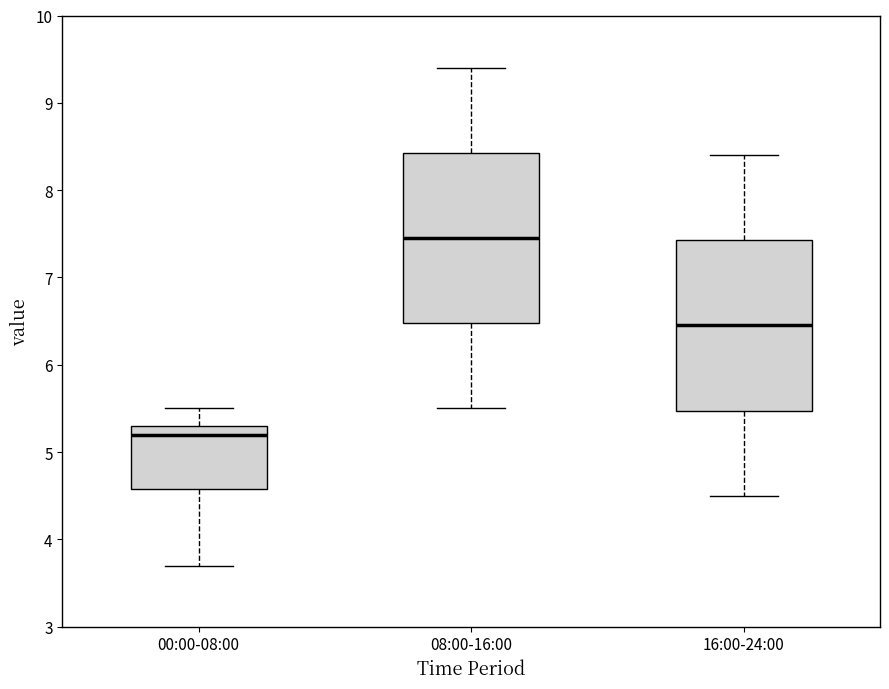

Reading left to right, transcribe this box plot: for each box, give where its median line is, the range the box spans, and where its two whiskers end, as read against the y-axis. The values are not printed on the chart, so give them approximately, as read against the axis.

00:00-08:00: median 5.2, box 4.6 to 5.3, whiskers 3.7 to 5.5
08:00-16:00: median 7.5, box 6.5 to 8.4, whiskers 5.5 to 9.4
16:00-24:00: median 6.5, box 5.5 to 7.4, whiskers 4.5 to 8.4